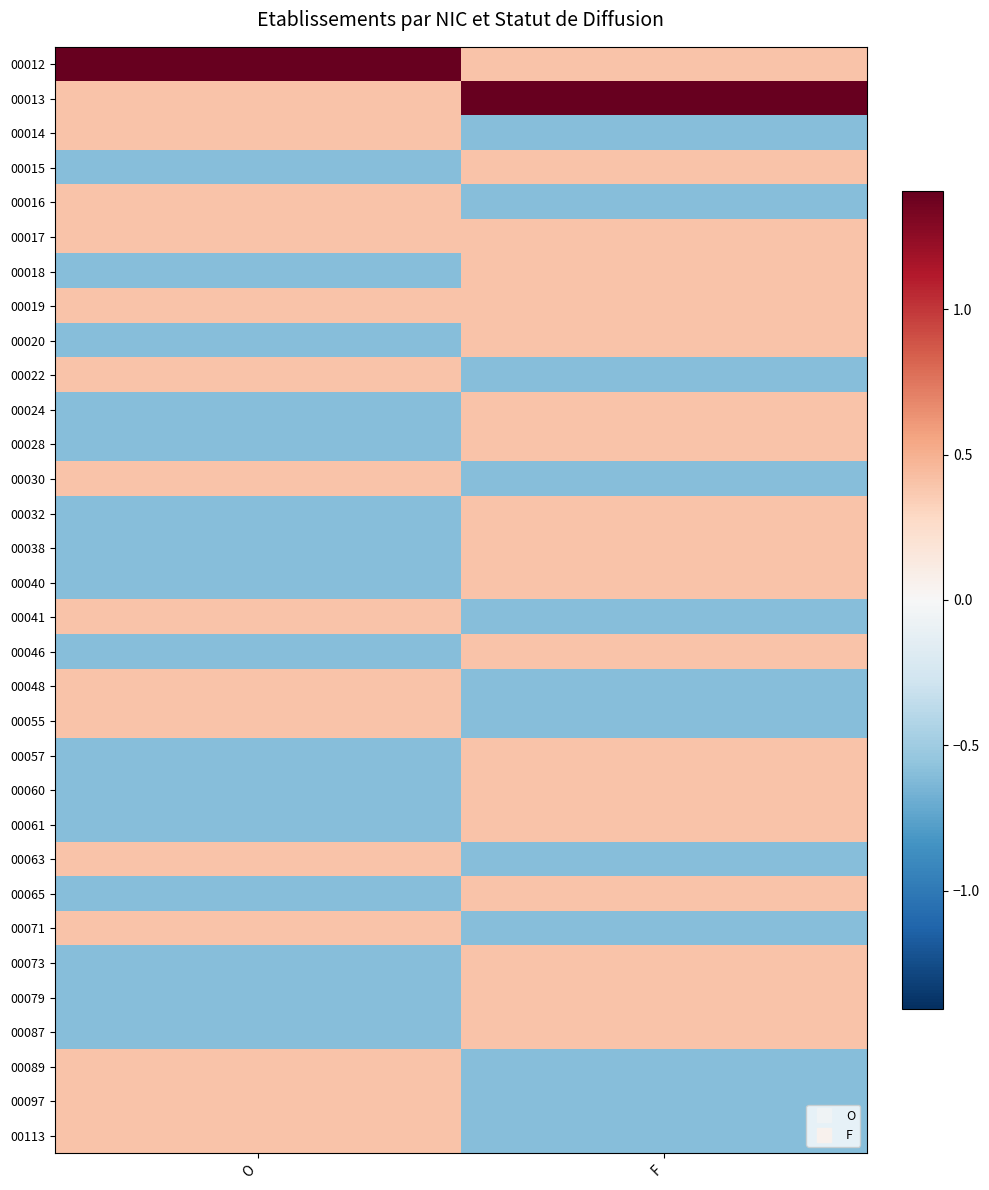

What is the total value across all series at F?

2.0